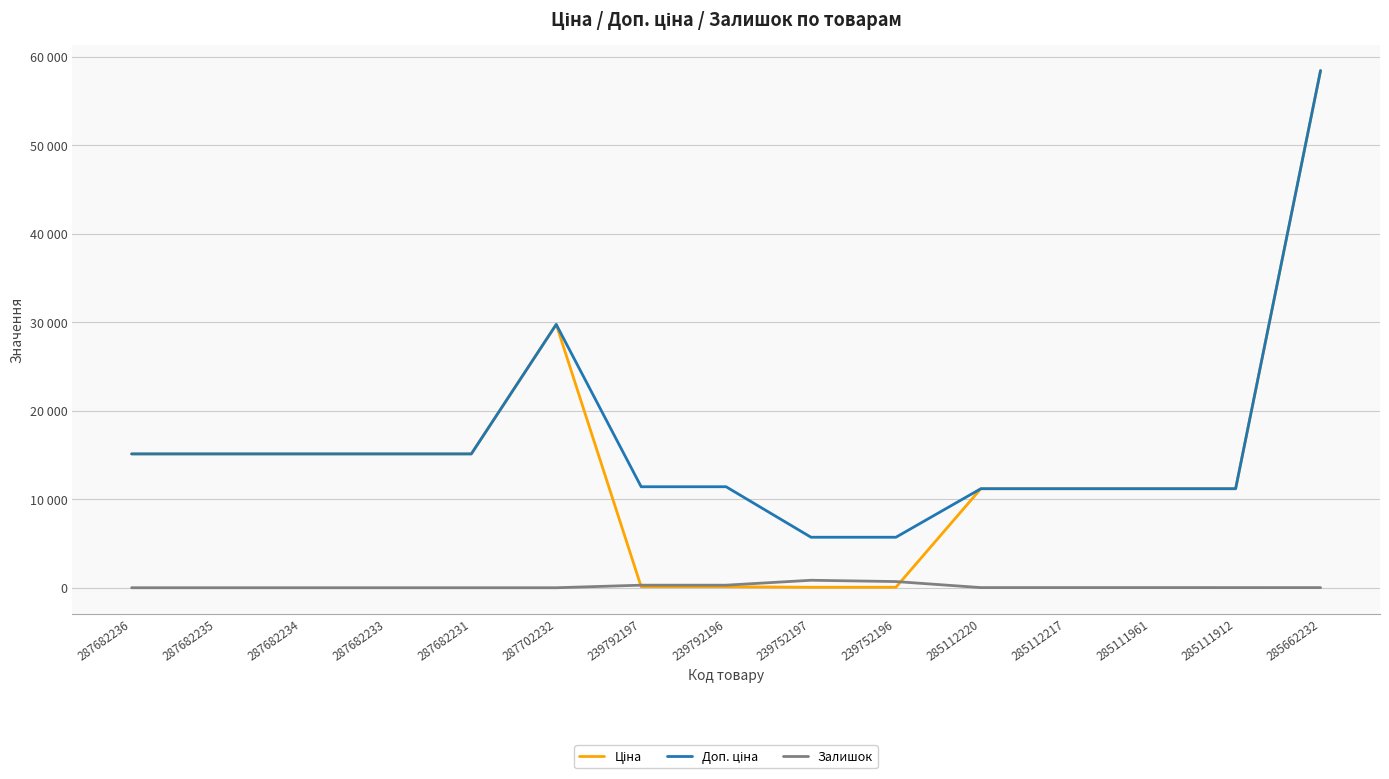

Does the chart display data point markers on the line(s)?

No